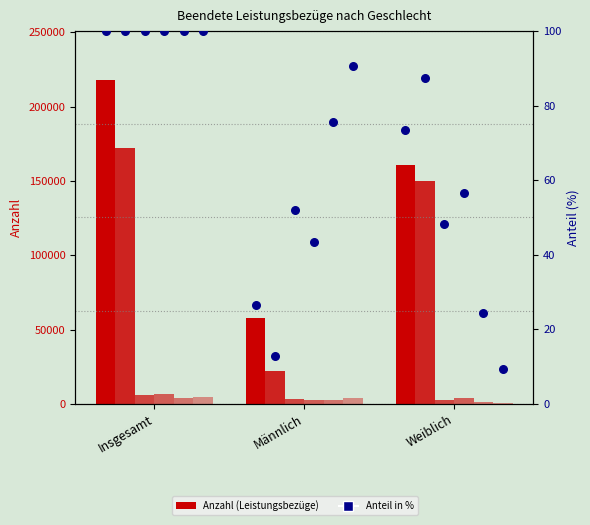

At which category is the sum across all series the highest?

Insgesamt